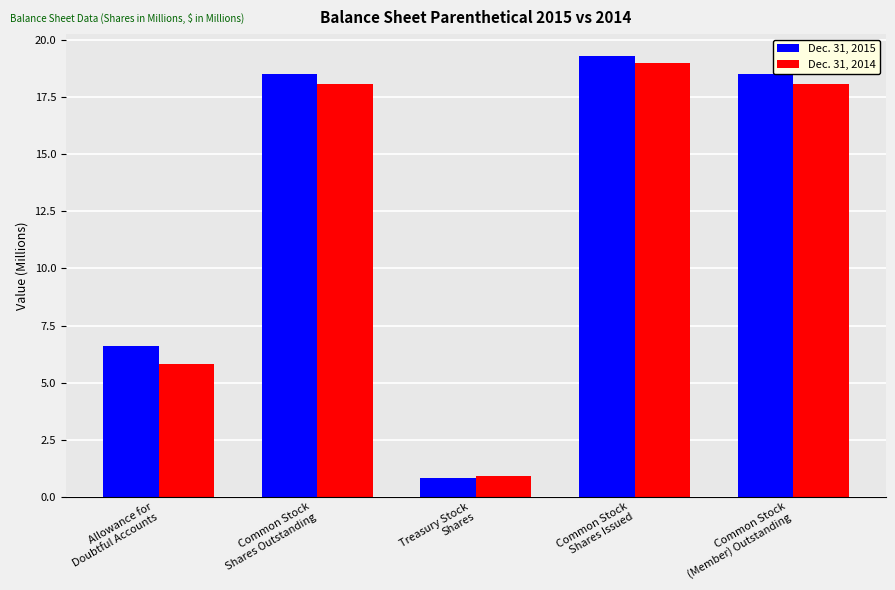

What is the label of the 1st bar from the right?

Common Stock
(Member) Outstanding